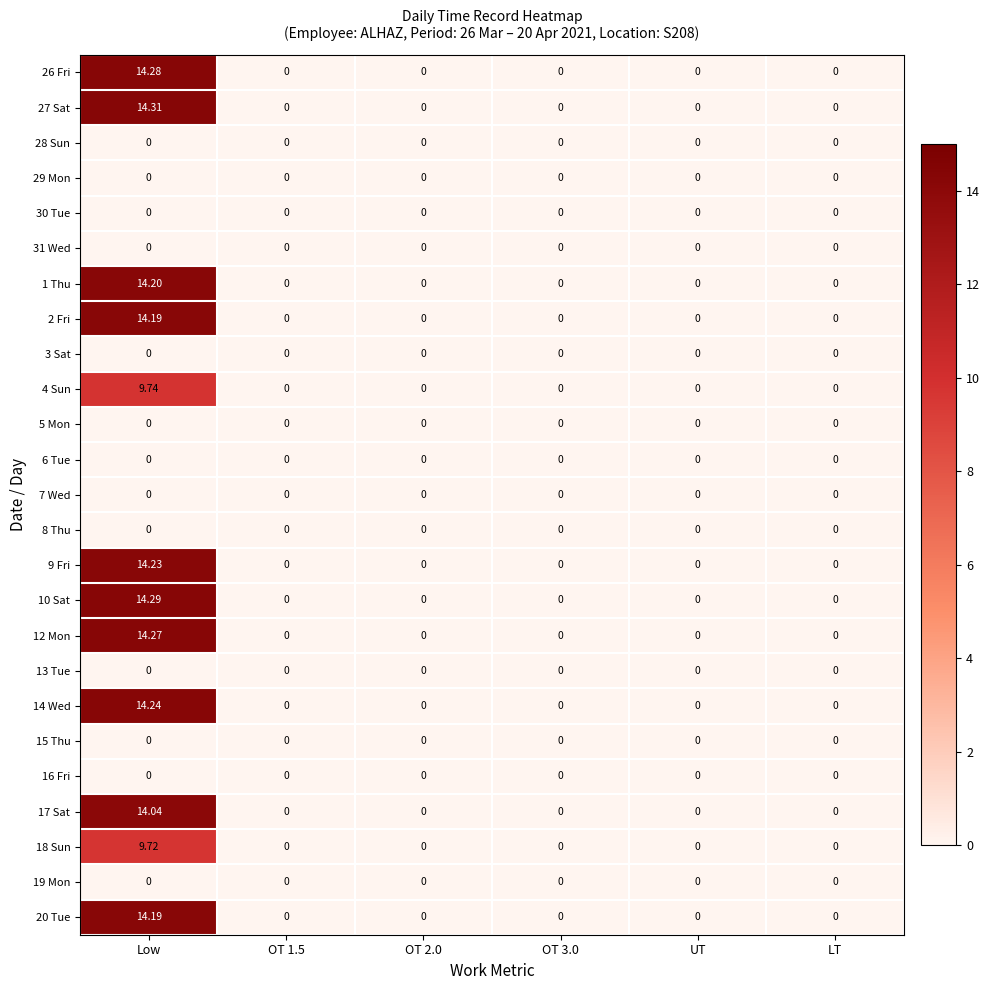

How many data points does each series have?

6